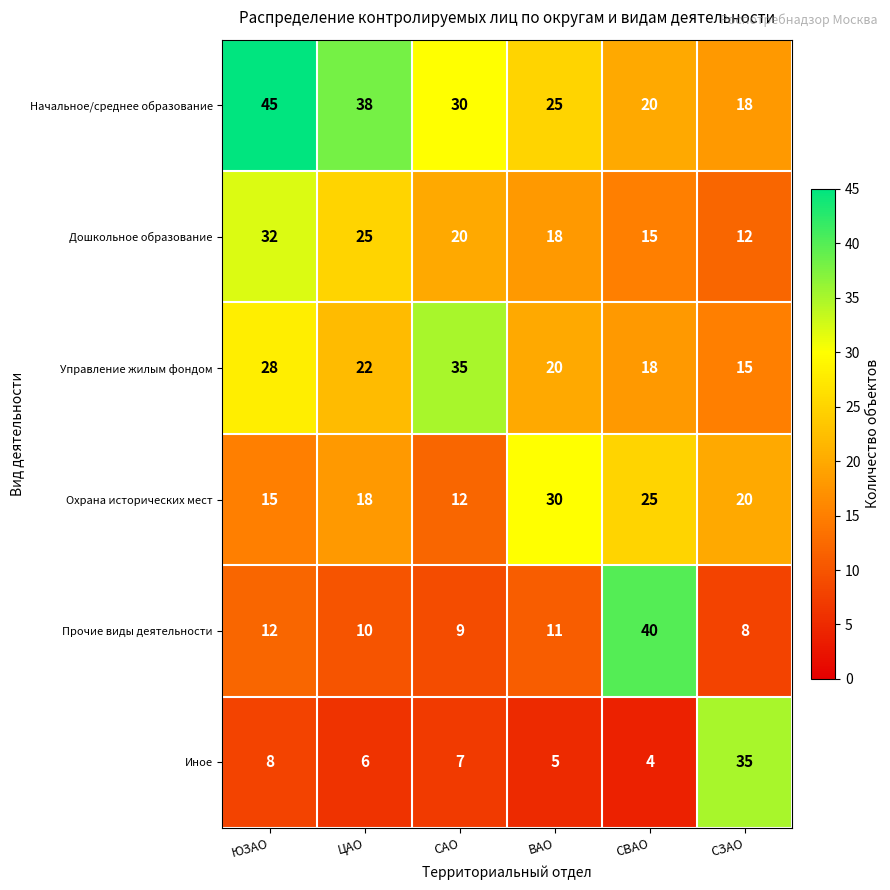

The value of Начальное/среднее образование at ЮЗАО is 18. True or false?

False